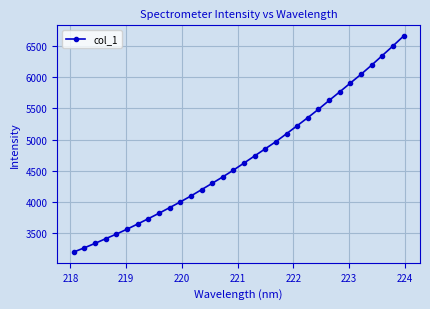

What is the difference between the second highest and minimum values?

3299.0